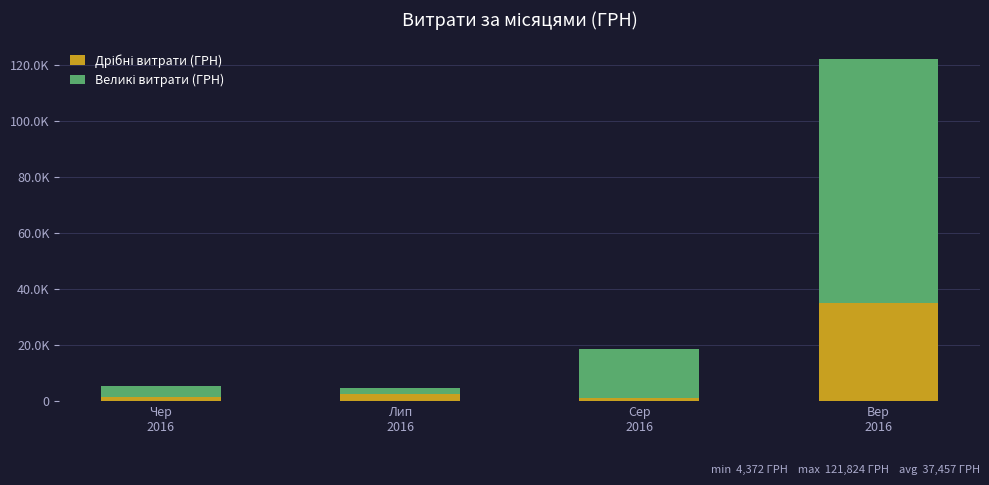

What is the average value of the Дрібні витрати (ГРН) series?

9841.8